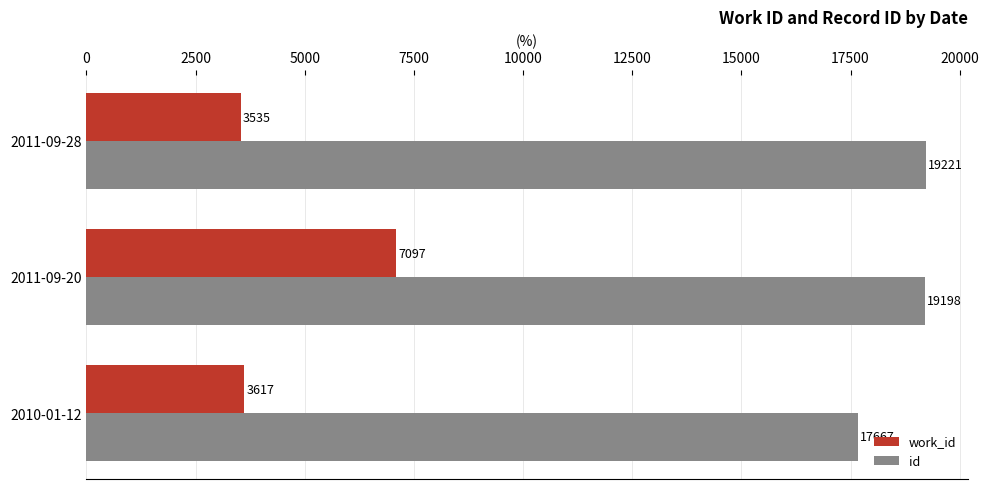

What is the difference between the highest and lowest values at 2010-01-12?

14050